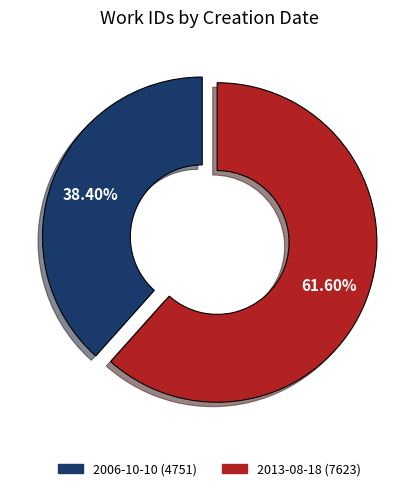

What percentage is the 2006-10-10 slice, to the nearest percent?

38%